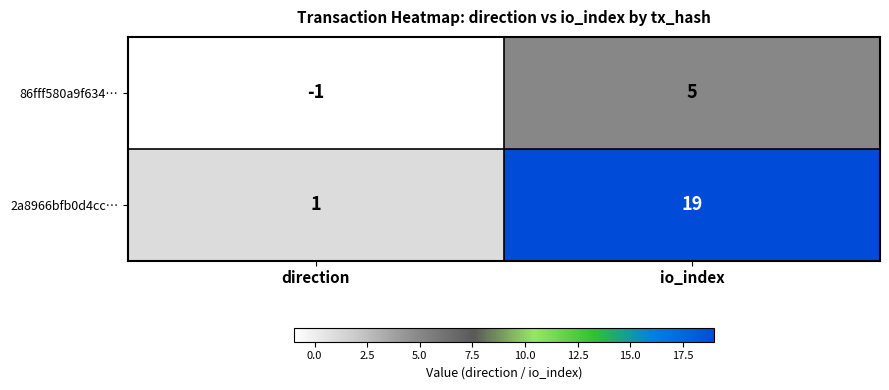

True or false: 2a8966bfb0d4cc… has a value of 19 at io_index.

True